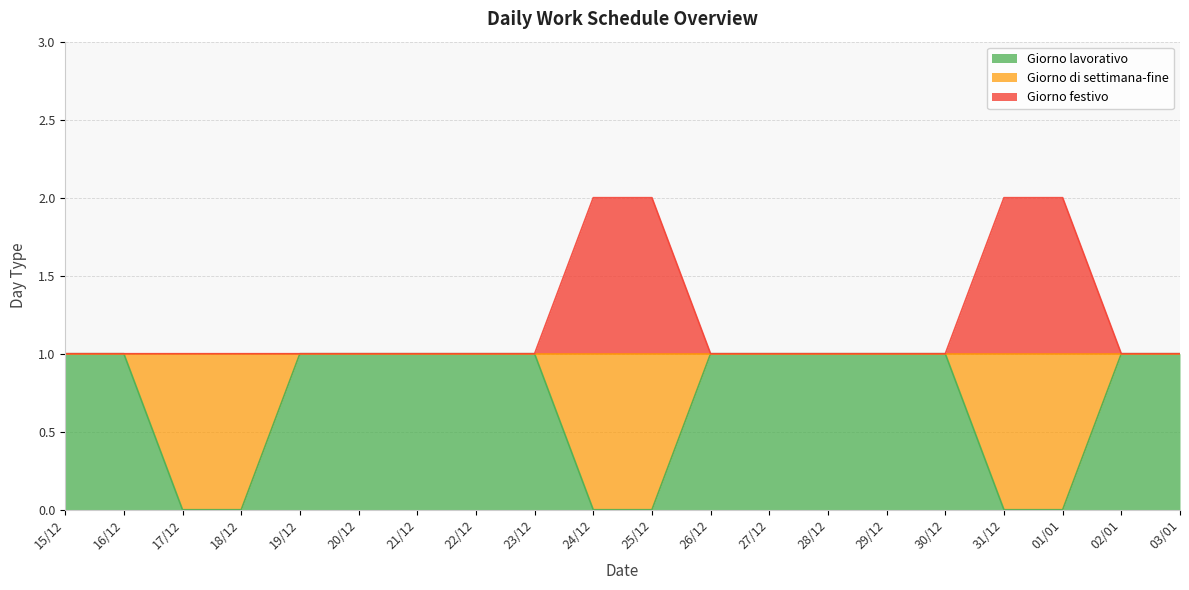

The value of Giorno lavorativo at 31/12 is -1. True or false?

False